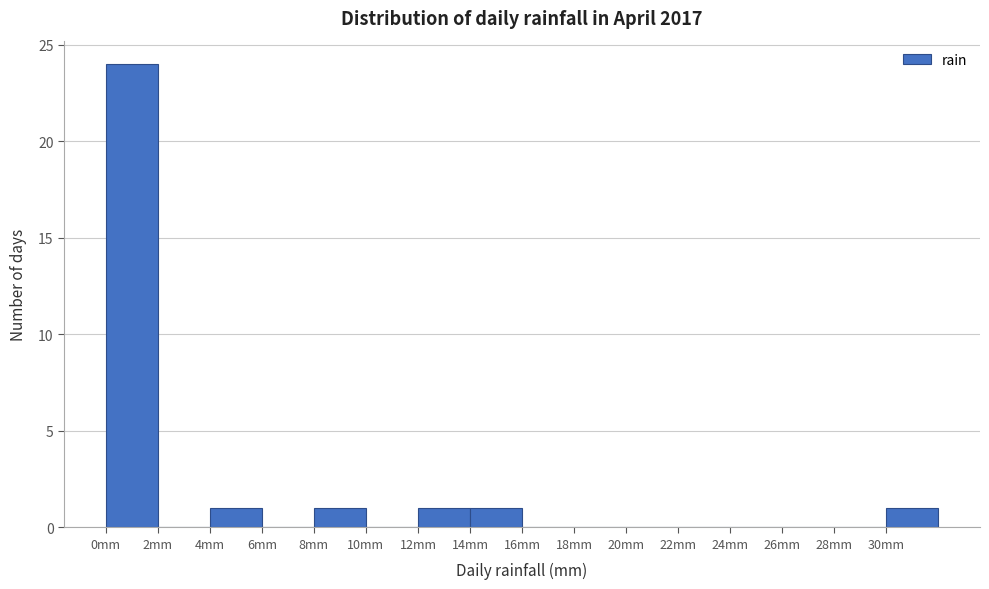

Reading left to right, list every bar in this chart as the range it spans on the x-axis followed by its height. The values are not printed on the chart, so give them approximately, as read against the axis.

0 to 2: 24
2 to 4: 0
4 to 6: 1
6 to 8: 0
8 to 10: 1
10 to 12: 0
12 to 14: 1
14 to 16: 1
16 to 18: 0
18 to 20: 0
20 to 22: 0
22 to 24: 0
24 to 26: 0
26 to 28: 0
28 to 30: 0
30 to 32: 1